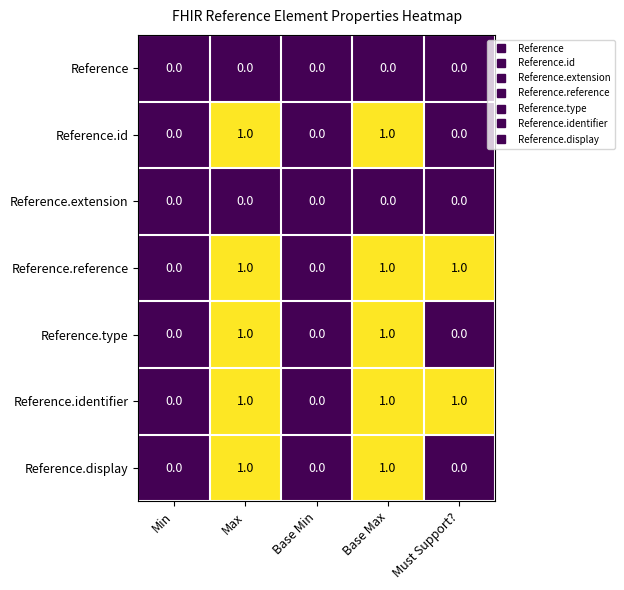

How many Reference.id values are between 0 and 1?

5